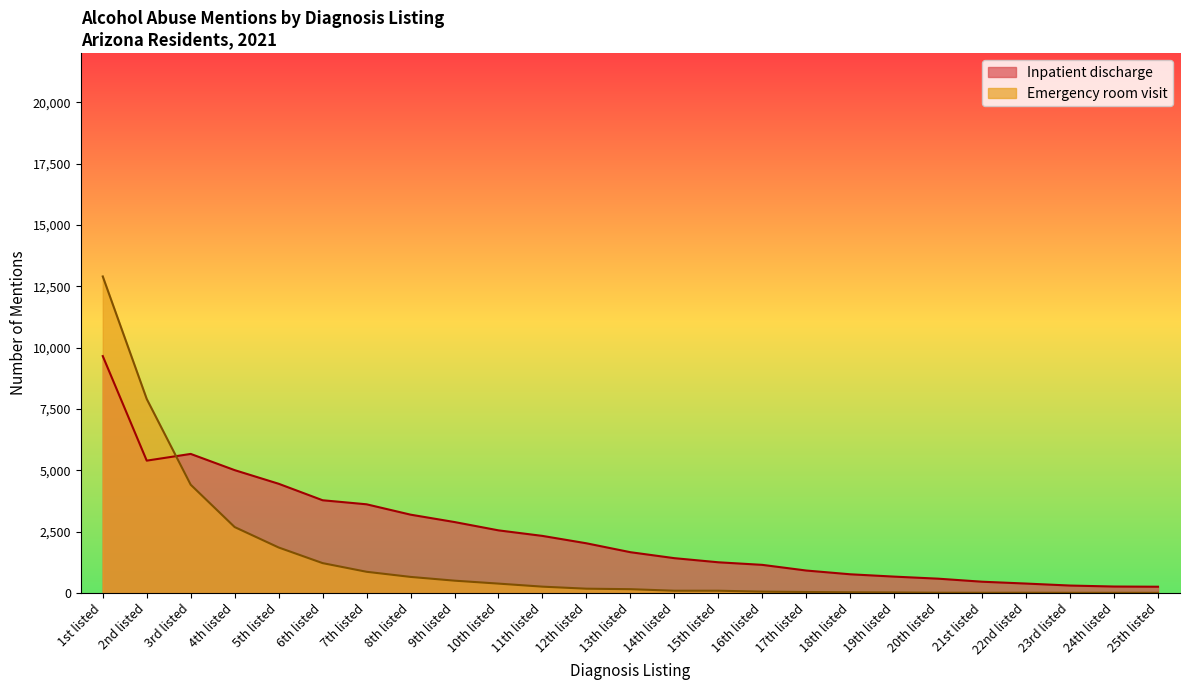

Reading left to right, what are all the values shown in this chart?

Inpatient discharge: 9654	5394	5668	5007	4452	3780	3615	3193	2892	2553	2327	2026	1663	1420	1252	1147	916	763	668	584	460	385	304	264	256
Emergency room visit: 12900	7907	4413	2687	1855	1218	865	656	503	383	259	176	156	93	93	56	41	29	22	11	9	11	8	8	7